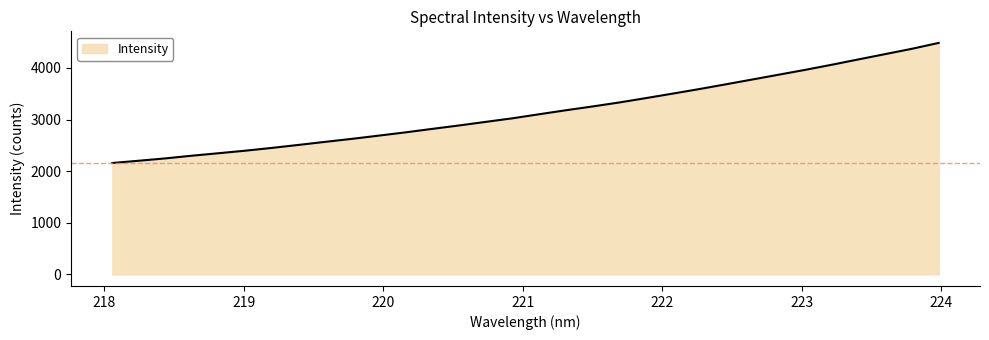

What is the maximum value shown in the chart?

4485.4